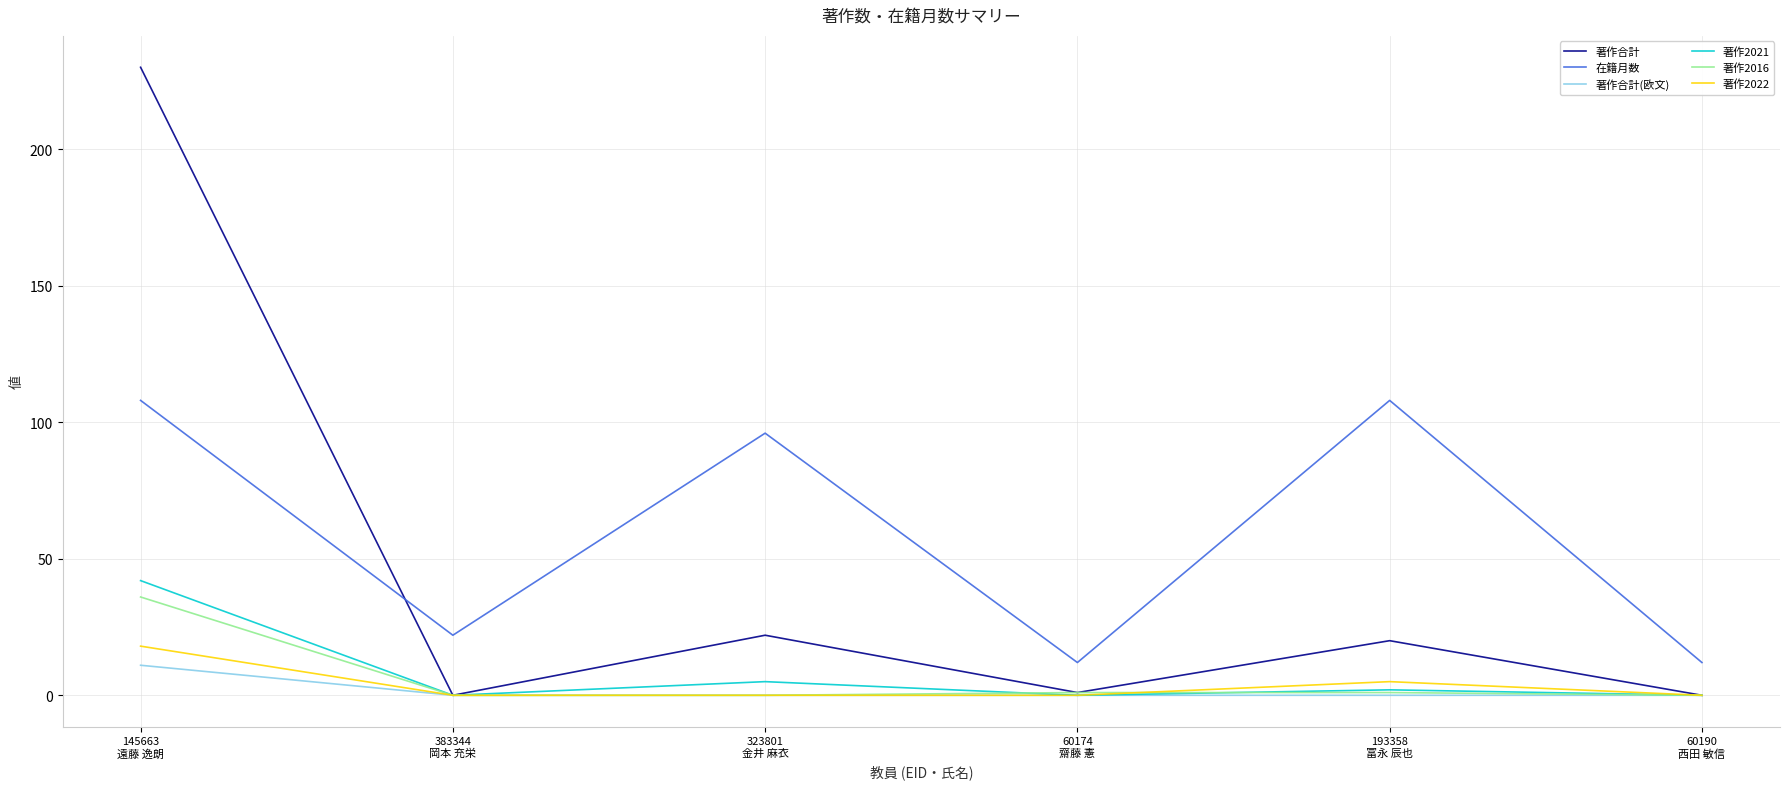

Read the 著作合計 value at 145663
遠藤 逸朗, to the nearest 50.

250